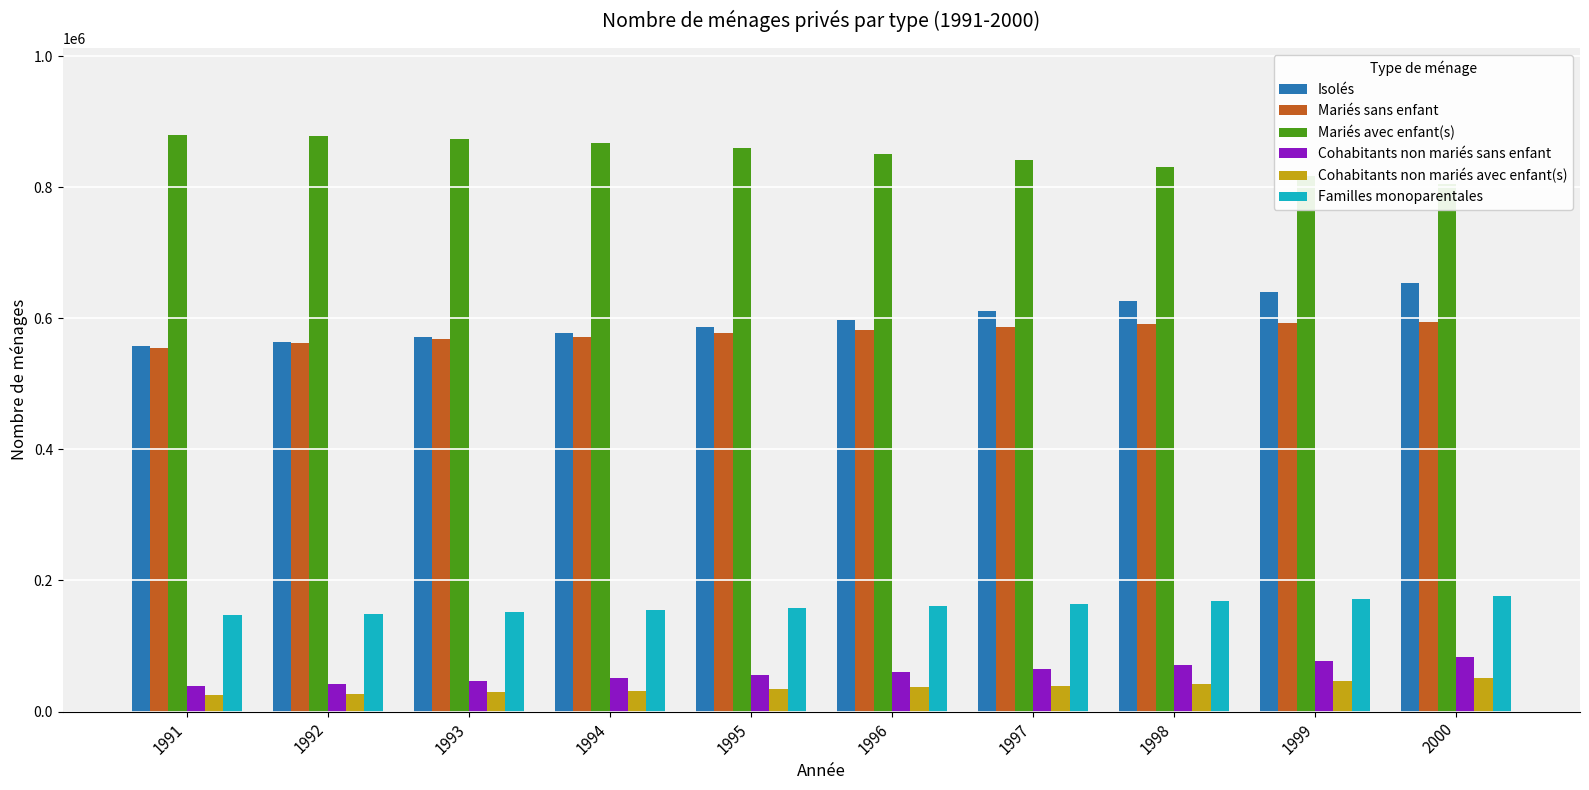

Is it true that Cohabitants non mariés sans enfant equals 54940 at 2000?

False